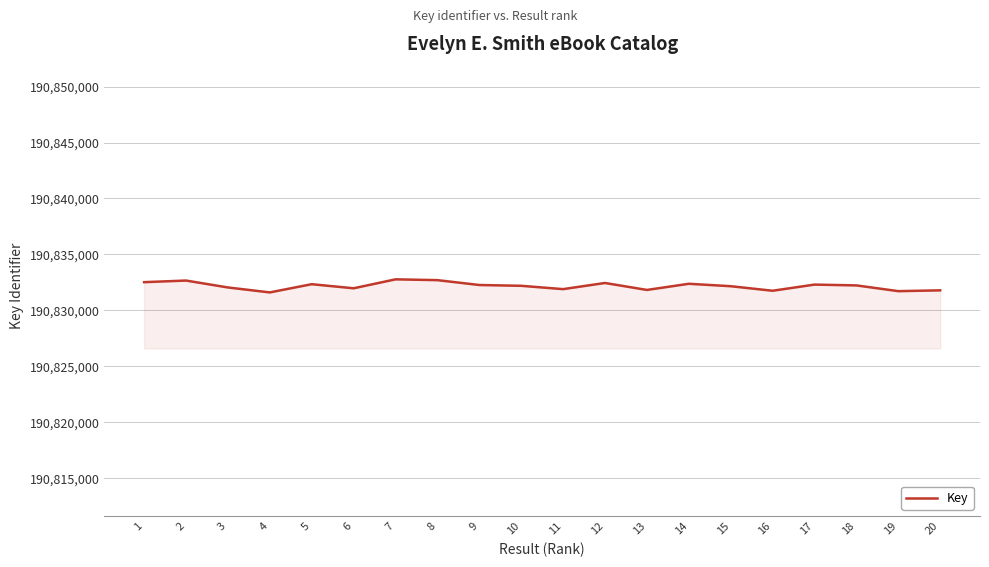

Is it true that the value at 9 is 123299963?

False